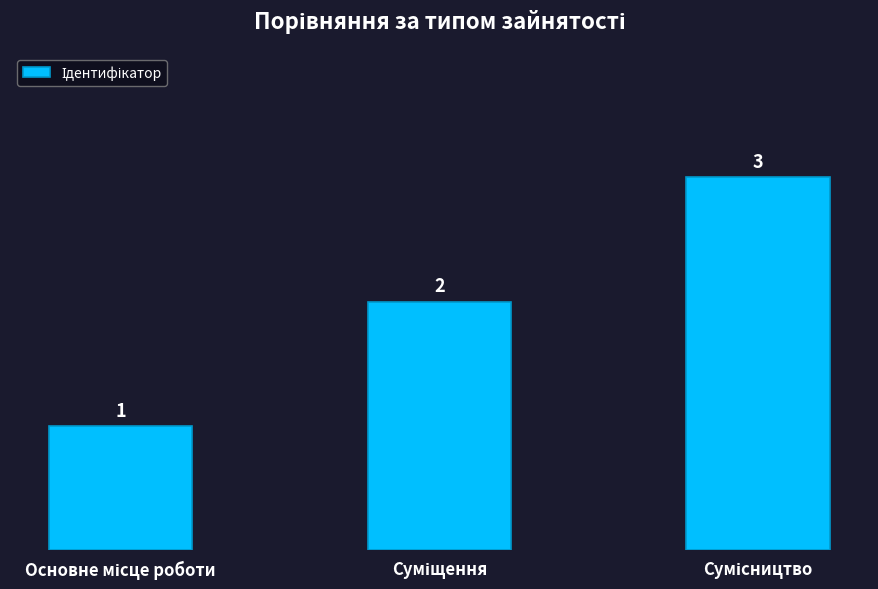

What is the greatest value displayed?

3